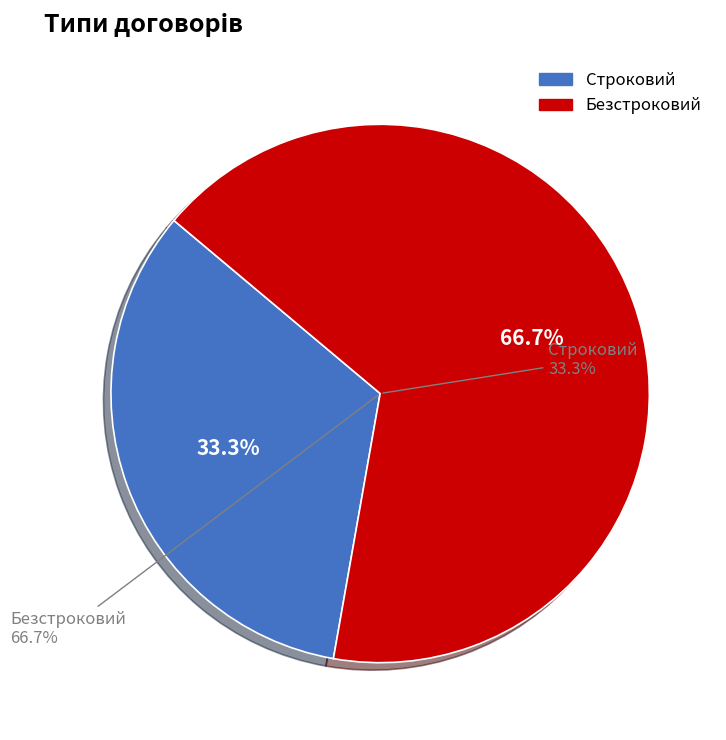

To the nearest percent, what percentage of the pie is Строковий?

33%